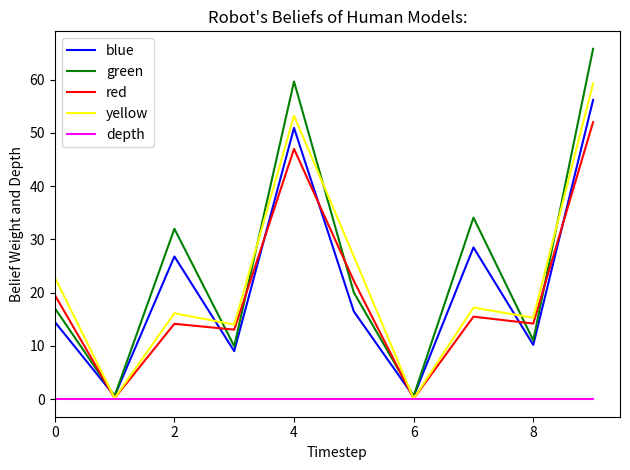

Which series has the largest total across all categories?

green